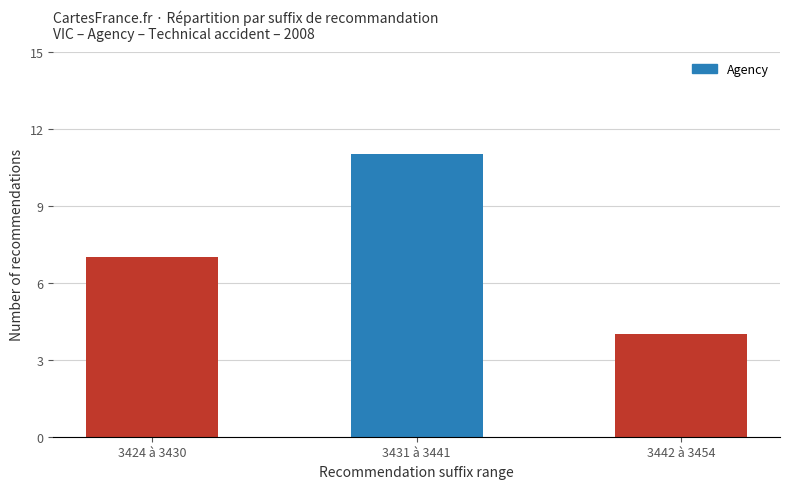

What is the value of the 2nd bar from the left?

11